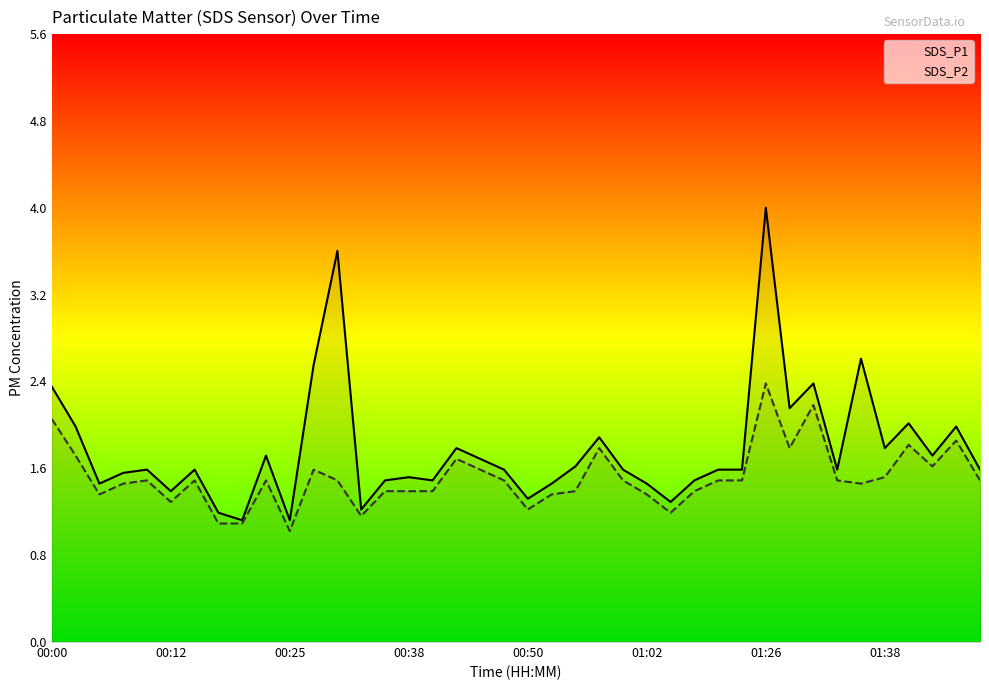

What is the average value of the SDS_P1 series?

1.8